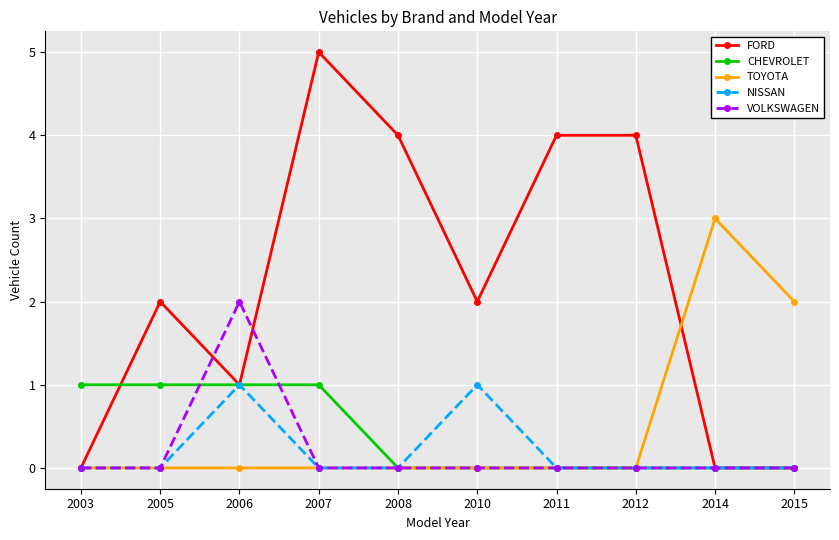

True or false: VOLKSWAGEN has a value of 0 at 2010.

True